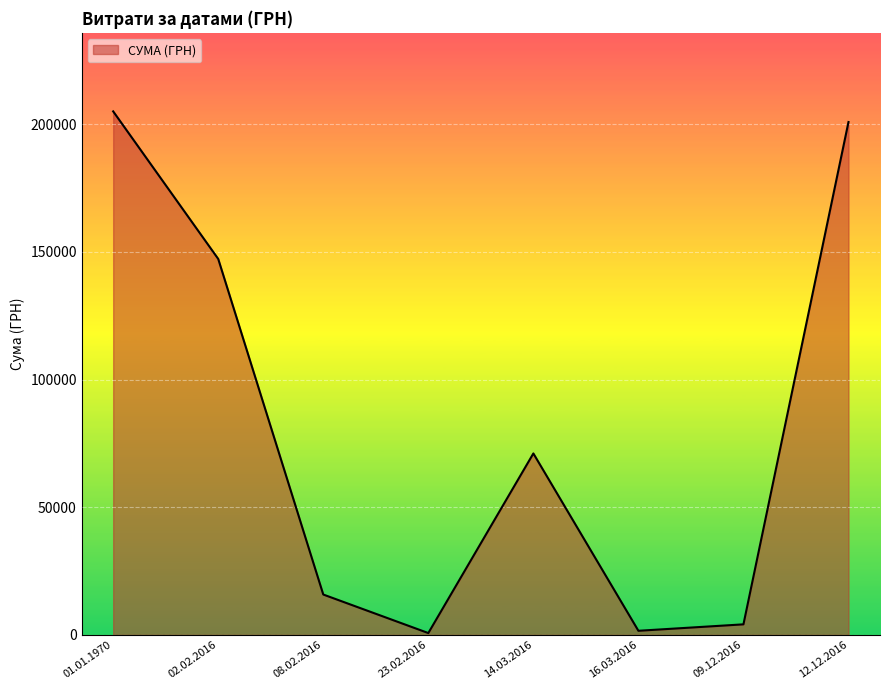

What is the average value?

80838.7